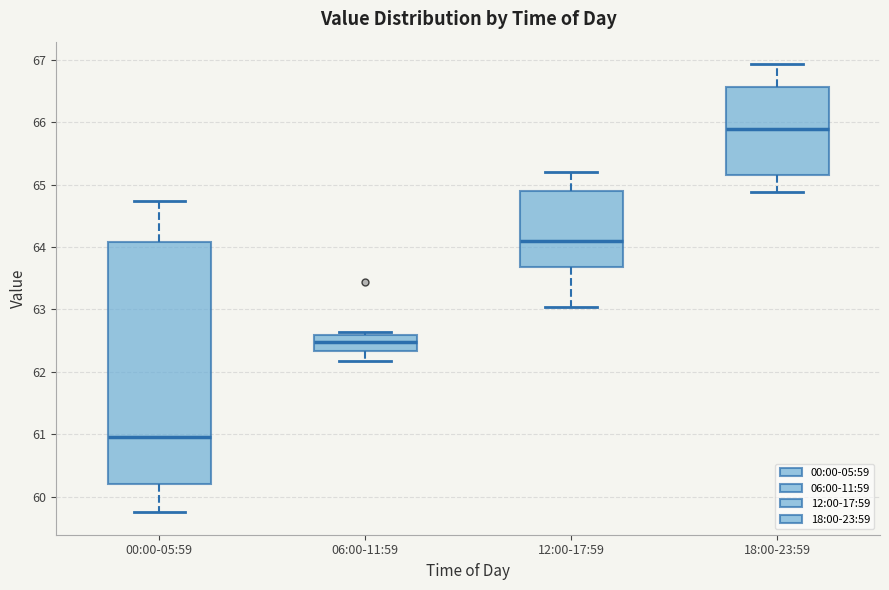

Reading left to right, transcribe this box plot: for each box, give where its median line is, the range the box spans, and where its two whiskers end, as read against the y-axis. The values are not printed on the chart, so give them approximately, as read against the axis.

00:00-05:59: median 61.0, box 60.2 to 64.1, whiskers 59.8 to 64.7
06:00-11:59: median 62.5, box 62.3 to 62.6, whiskers 62.2 to 62.6 (just above the box's upper edge)
12:00-17:59: median 64.1, box 63.7 to 64.9, whiskers 63.0 to 65.2
18:00-23:59: median 65.9, box 65.2 to 66.6, whiskers 64.9 to 66.9